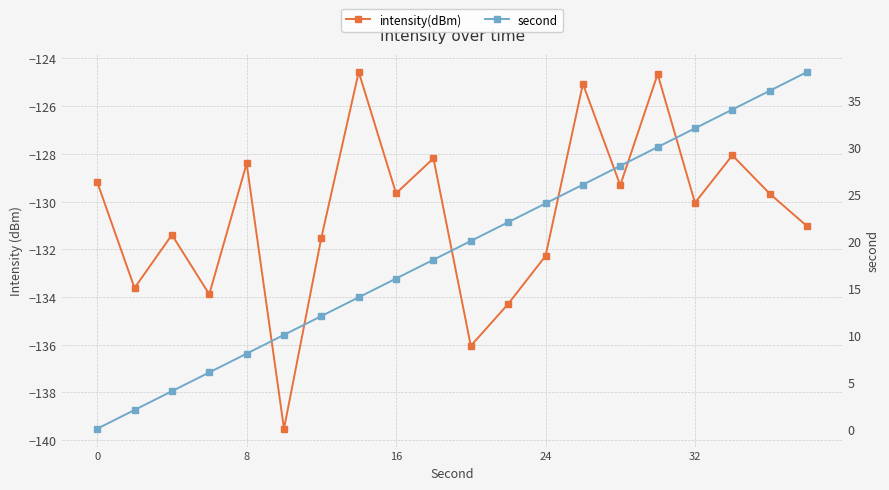

Which series has the largest total across all categories?

second